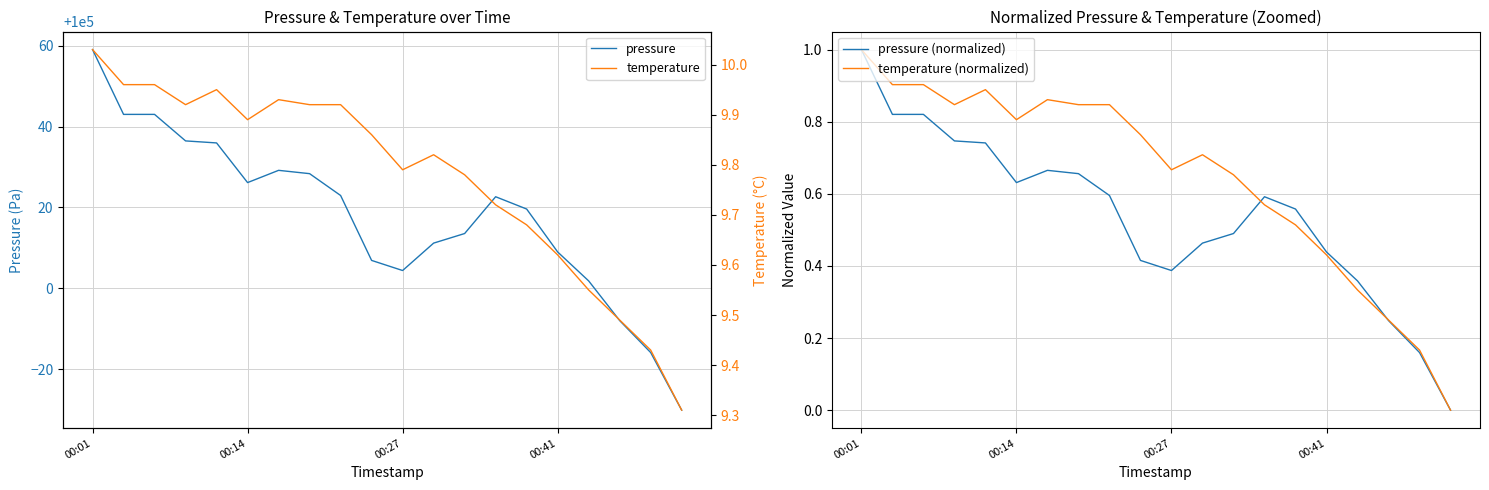

Does the chart have visible grid lines?

Yes